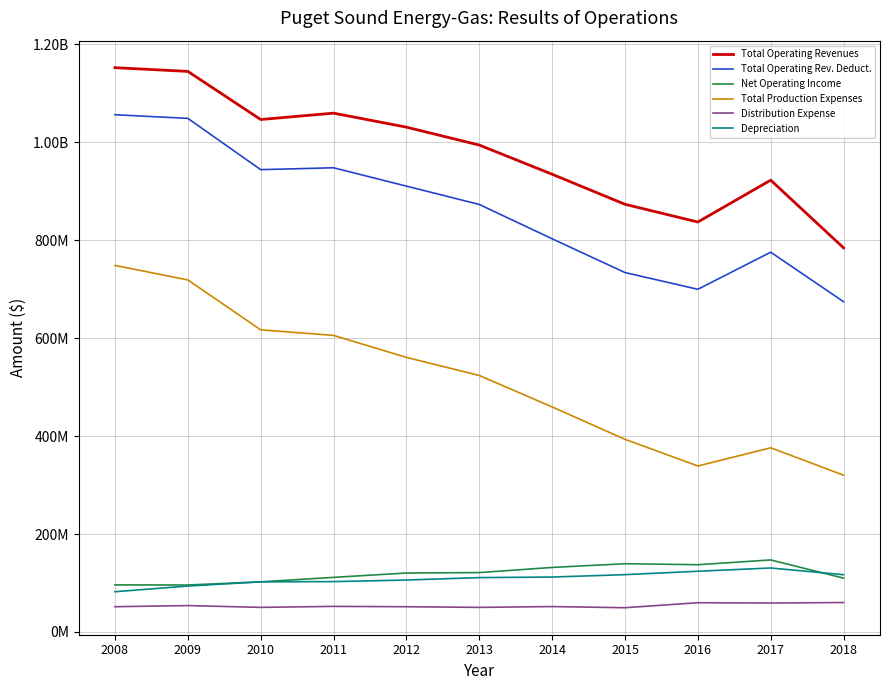

Is this an area chart (filled region under the line)?

No